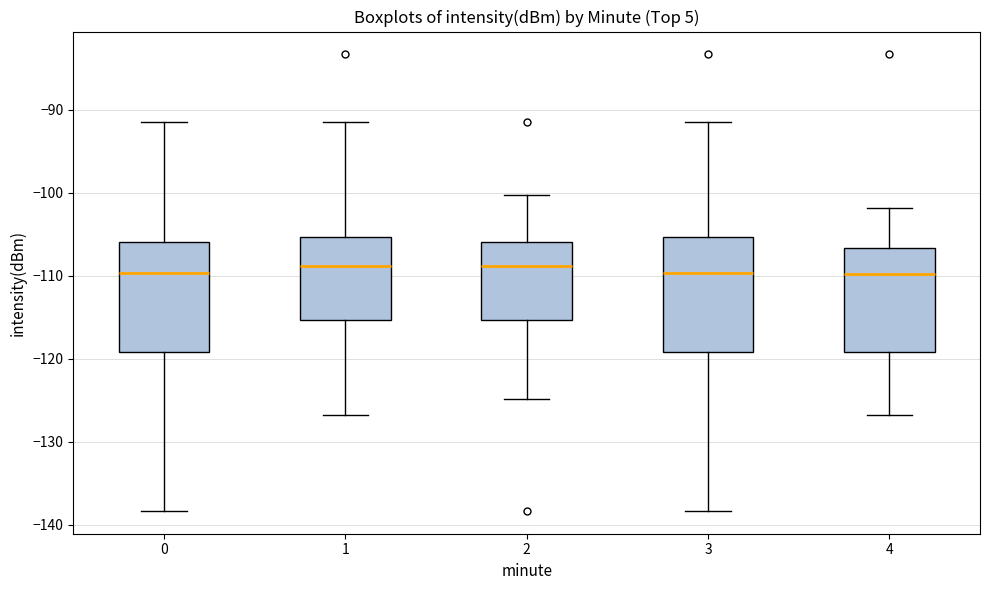

Reading left to right, transcribe this box plot: for each box, give where its median line is, the range the box spans, and where its two whiskers end, as read against the y-axis. The values are not printed on the chart, so give them approximately, as read against the axis.

0: median -110, box -119 to -106, whiskers -138 to -91
1: median -109, box -115 to -105, whiskers -127 to -91
2: median -109, box -115 to -106, whiskers -125 to -100
3: median -110, box -119 to -105, whiskers -138 to -91
4: median -110, box -119 to -107, whiskers -127 to -102